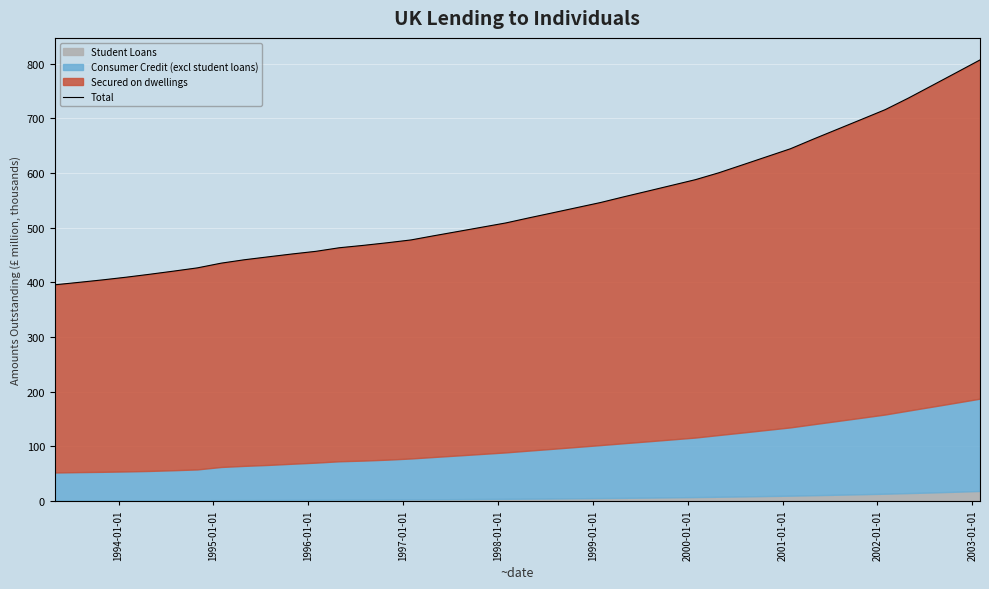

The value at 31 is 438.9. True or false?

False